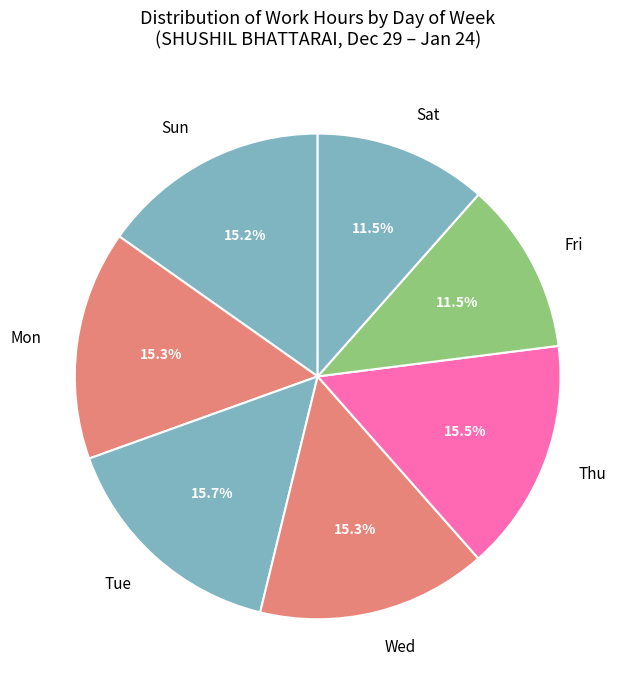

Is there any slice that represents more than half of the pie?

No